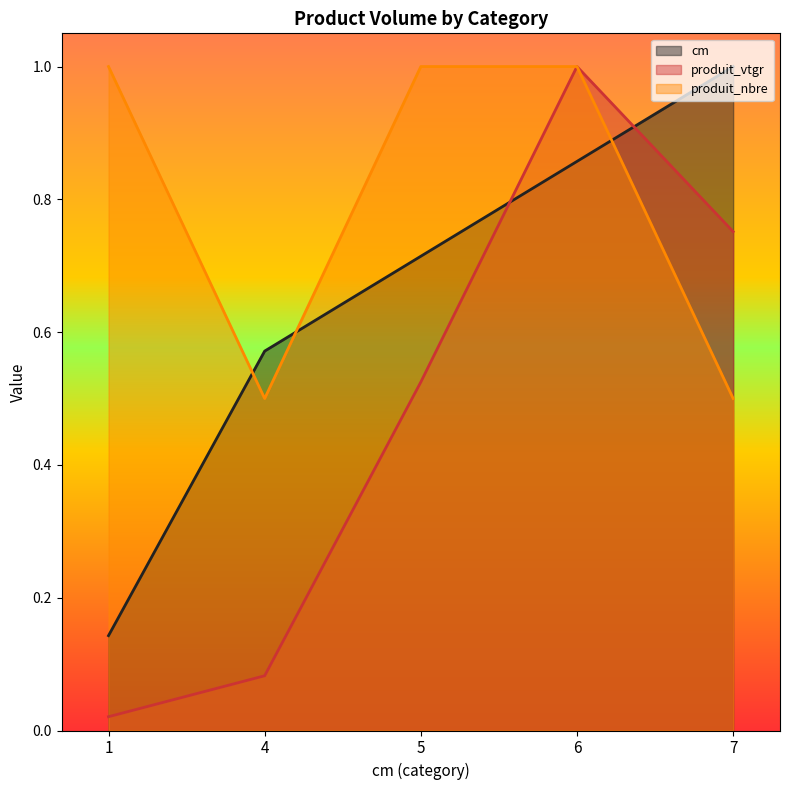

Which series has the largest total across all categories?

produit_nbre